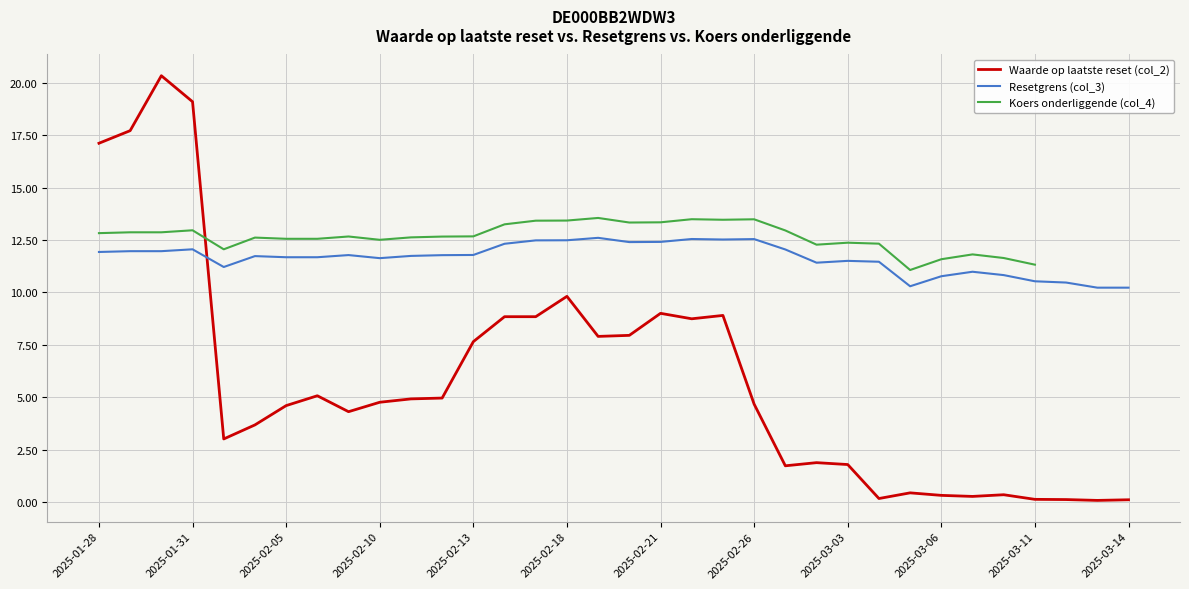

The value of Waarde op laatste reset (col_2) at 16 is 4.6. True or false?

False